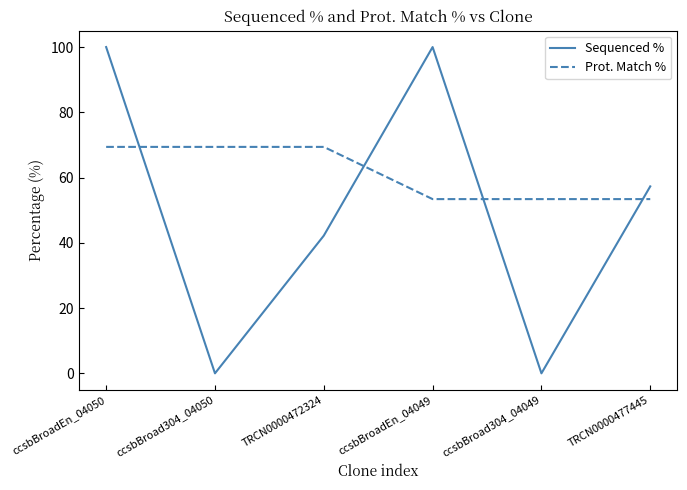

Is the value of Sequenced % at ccsbBroad304_04049 greater than the value of Prot. Match % at TRCN0000477445?

No